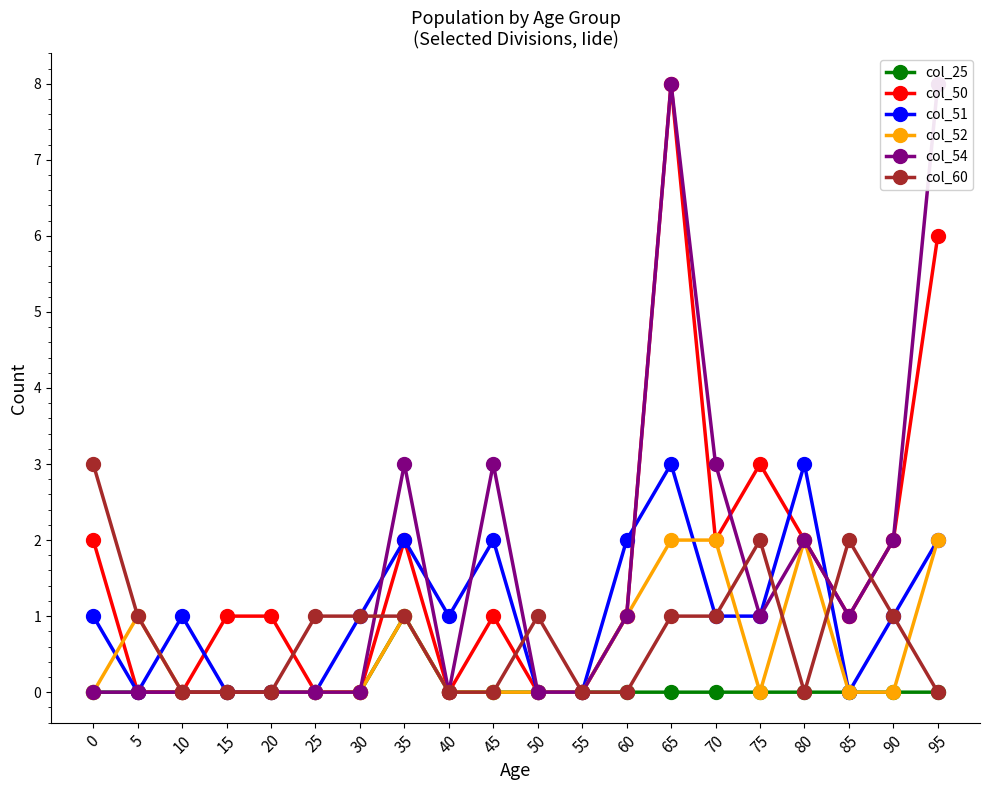

What is the average value of the col_52 series?

1